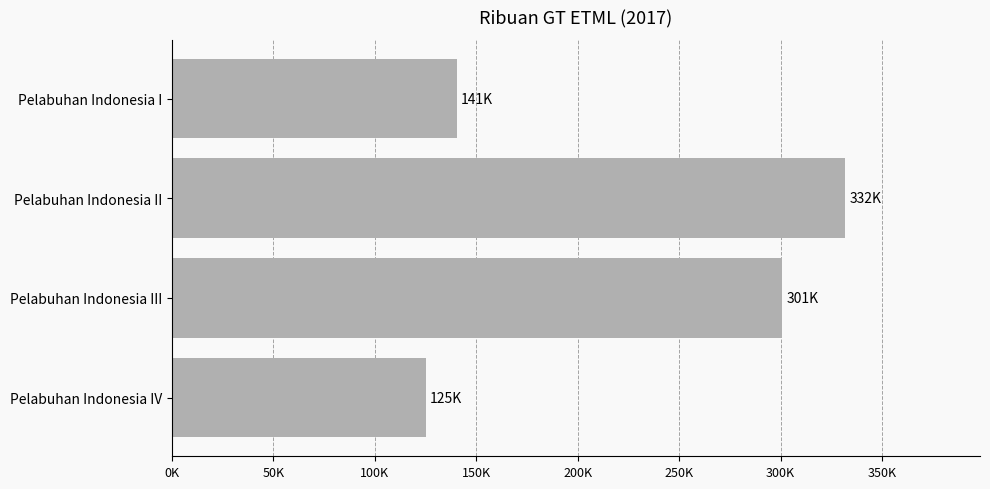

What is the difference between the second highest and second lowest values?

160350